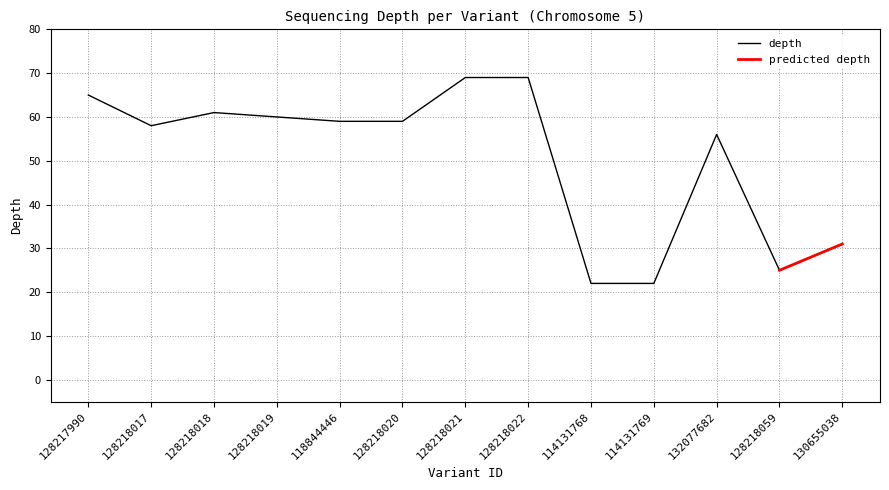

Which category has the lowest value across all series?

114131768